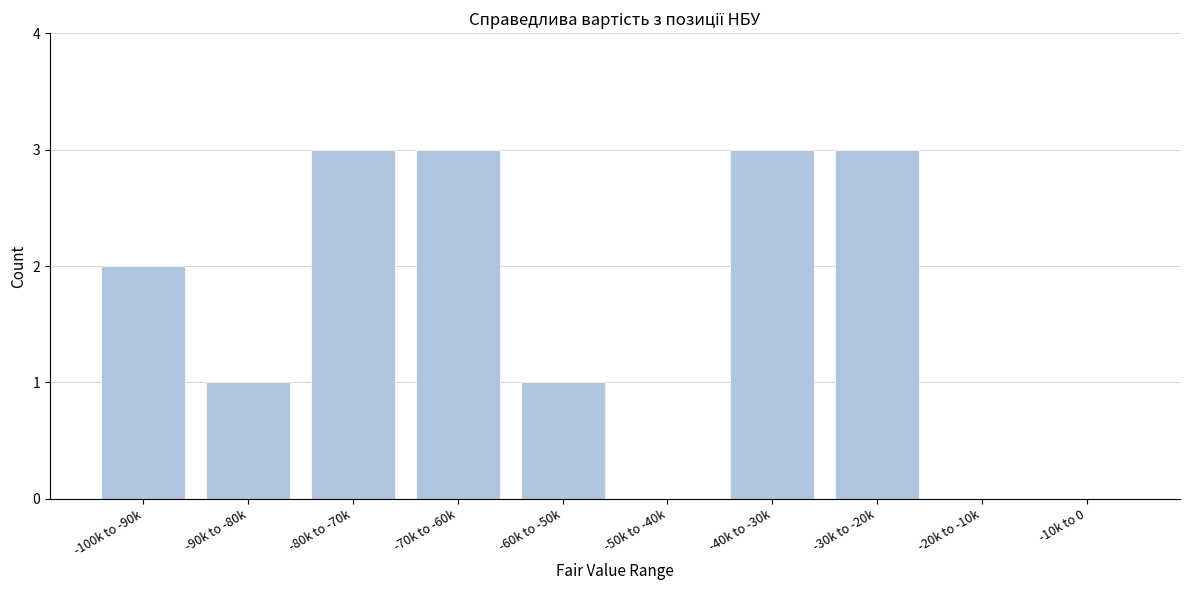

Reading left to right, list all the values displayed in this chart.

-100k to -90k=2	-90k to -80k=1	-80k to -70k=3	-70k to -60k=3	-60k to -50k=1	-50k to -40k=0	-40k to -30k=3	-30k to -20k=3	-20k to -10k=0	-10k to 0=0